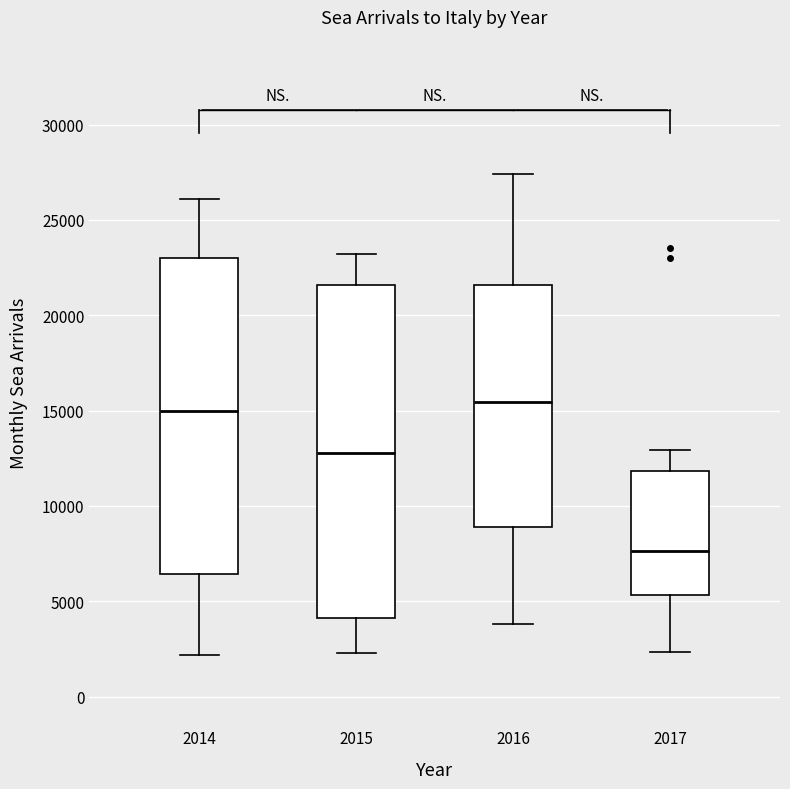

Comparing the boxes themselves (not the whiskers), which one is the tallest?

2015